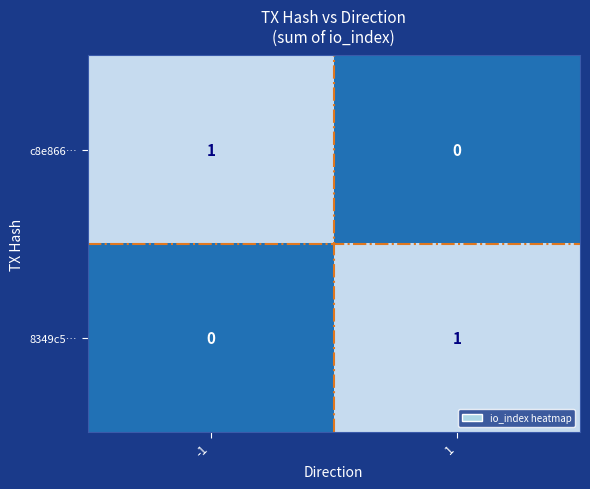

Is the value of 8349c5… at -1 greater than the value of c8e866… at -1?

No